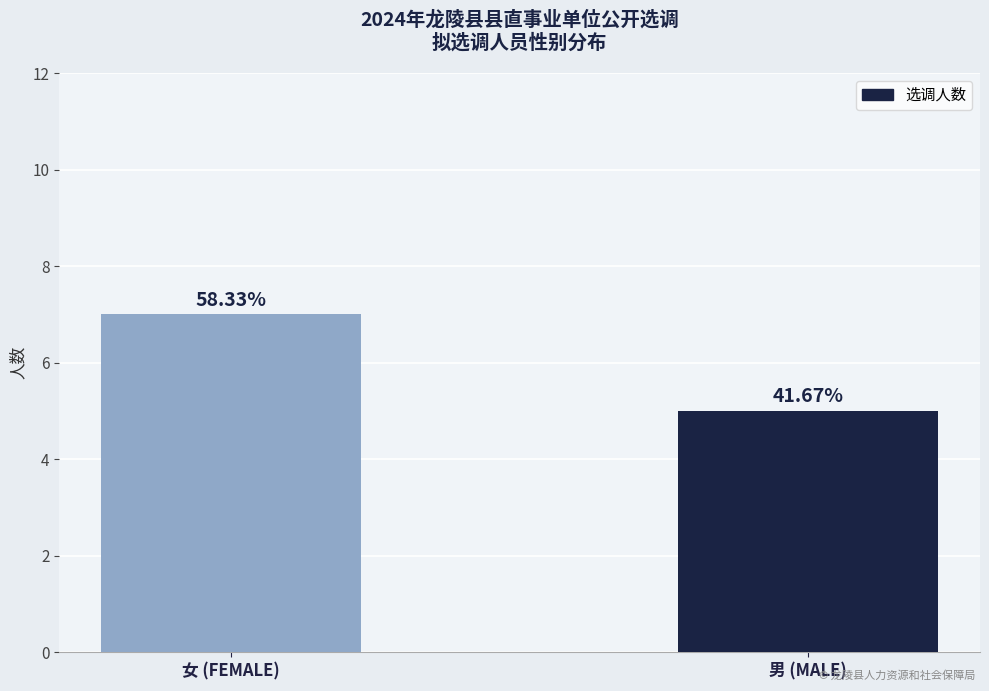

Is it true that the value at 女 (FEMALE) is 12?

False